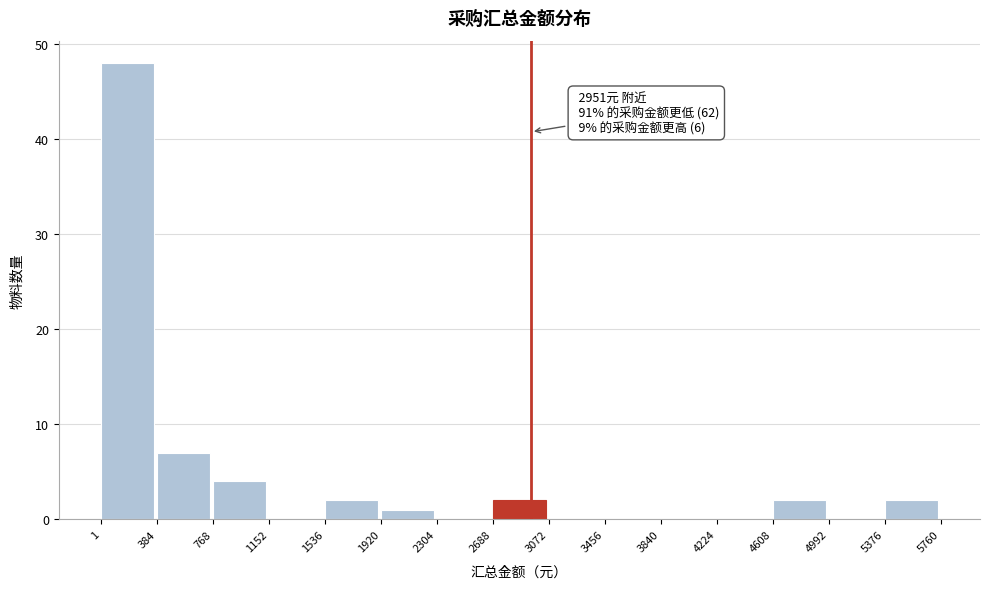

Which range on the x-axis has the tallest bar?

1 to 384